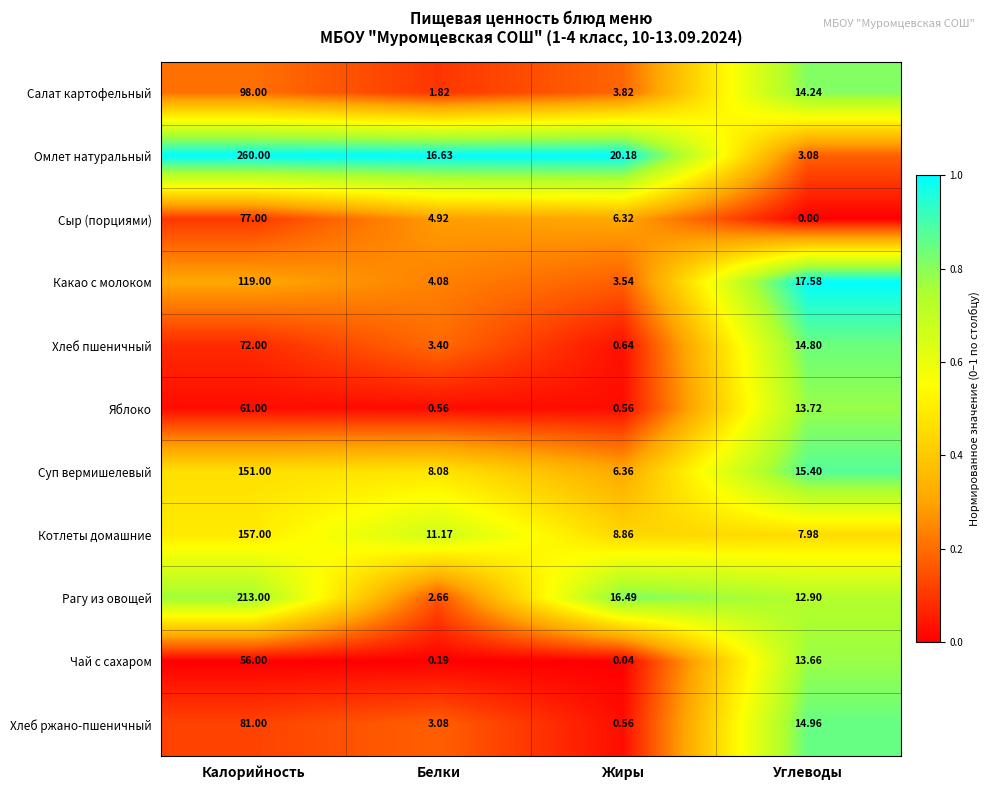

How many data points does each series have?

4